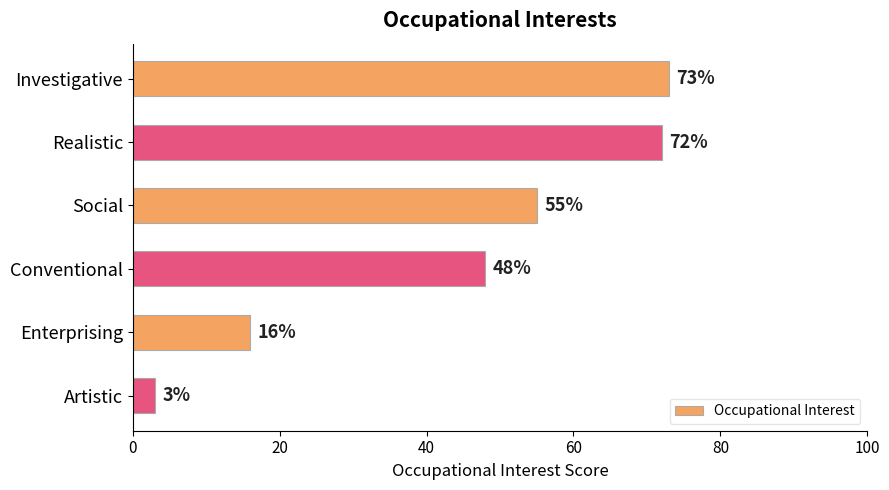

Rank the categories by value from lowest to highest.

Artistic, Enterprising, Conventional, Social, Realistic, Investigative